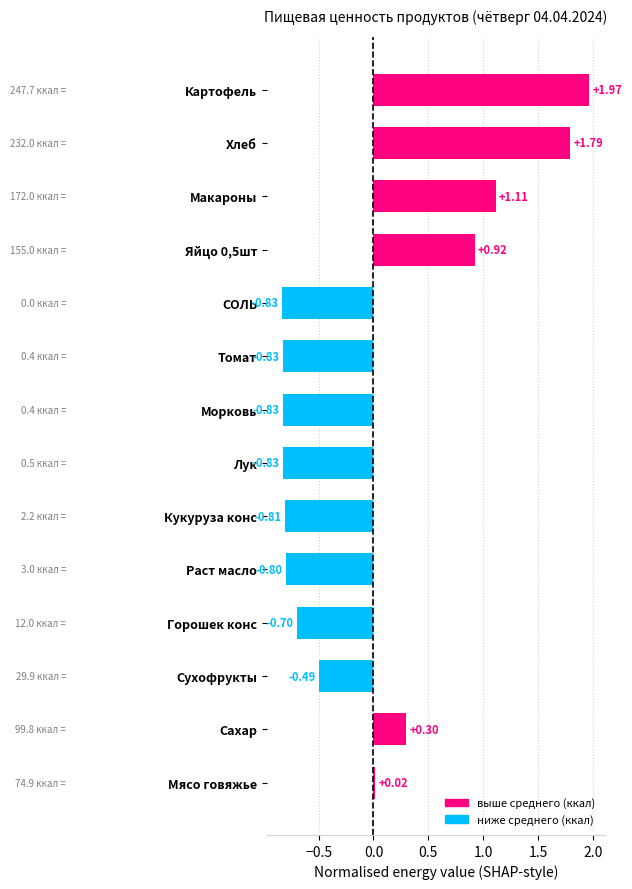

What is the label of the 9th bar from the bottom?

Томат